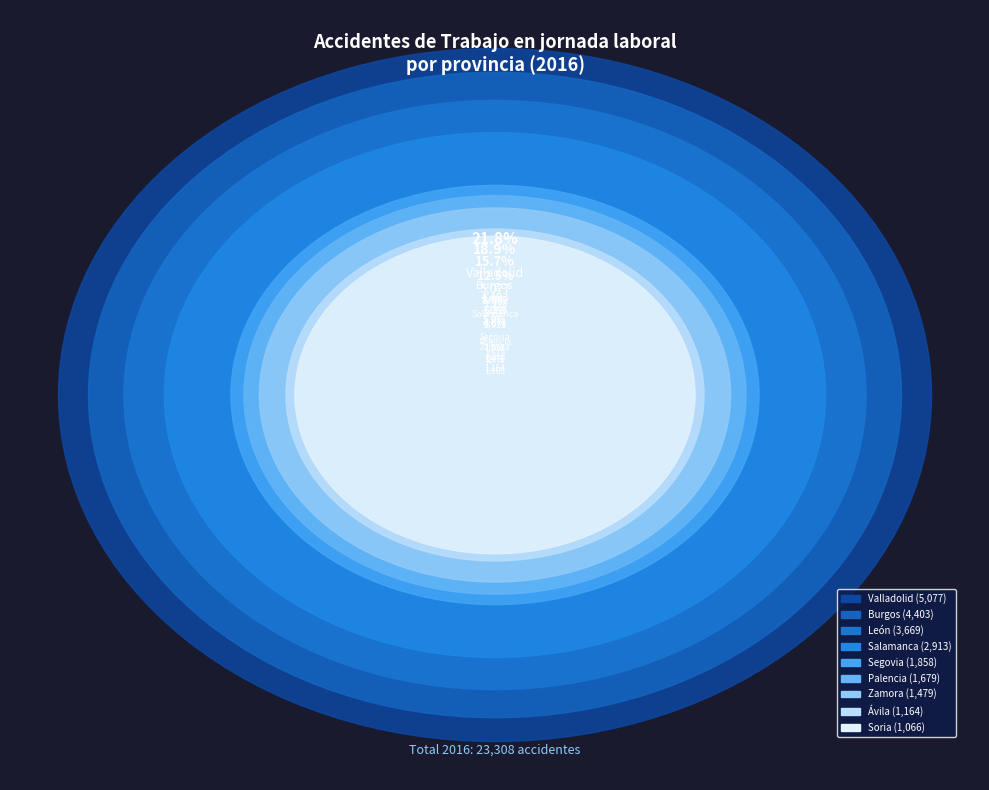

How many slices are in this pie chart?

9